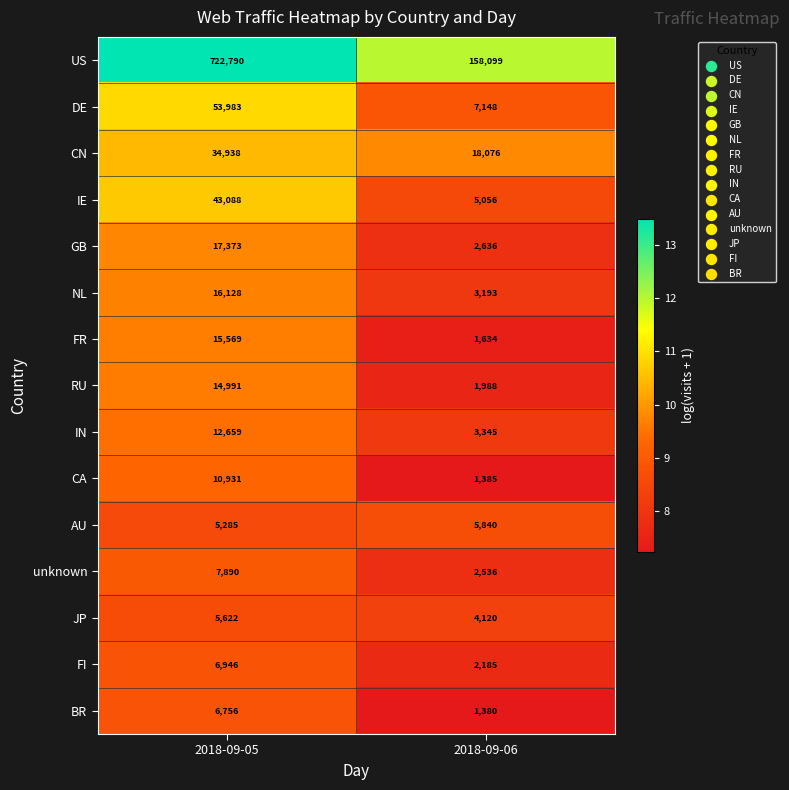

Reading left to right, list all the values displayed in this chart.

US: 722790	158099
DE: 53983	7148
CN: 34938	18076
IE: 43088	5056
GB: 17373	2636
NL: 16128	3193
FR: 15569	1634
RU: 14991	1988
IN: 12659	3345
CA: 10931	1385
AU: 5285	5840
unknown: 7890	2536
JP: 5622	4120
FI: 6946	2185
BR: 6756	1380